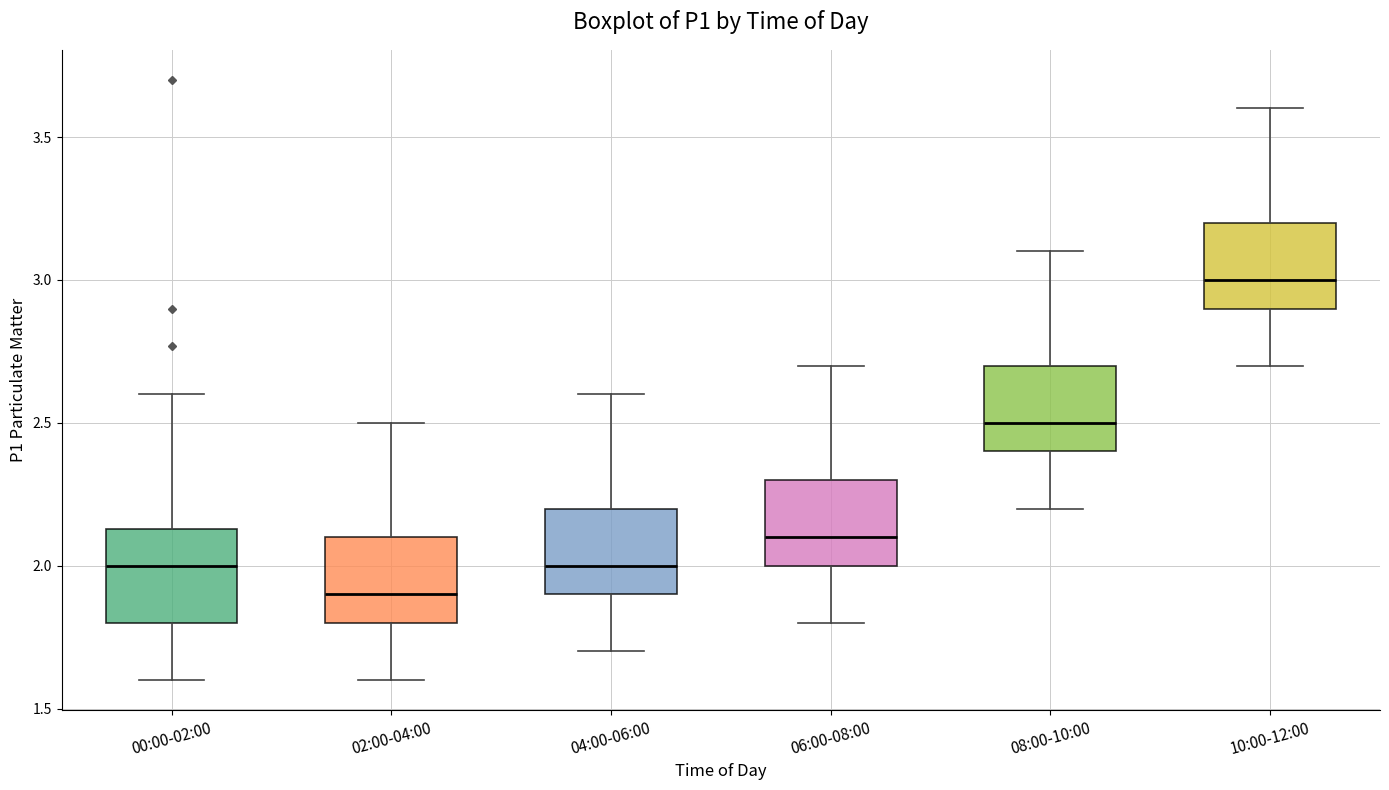

Reading left to right, read every box against the y-axis: the position of its median line, the range the box covers, and the ends of its whiskers. The values are not printed on the chart, so give them approximately, as read against the axis.

00:00-02:00: median 2.00, box 1.80 to 2.15, whiskers 1.60 to 2.60
02:00-04:00: median 1.90, box 1.80 to 2.10, whiskers 1.60 to 2.50
04:00-06:00: median 2.00, box 1.90 to 2.20, whiskers 1.70 to 2.60
06:00-08:00: median 2.10, box 2.00 to 2.30, whiskers 1.80 to 2.70
08:00-10:00: median 2.50, box 2.40 to 2.70, whiskers 2.20 to 3.10
10:00-12:00: median 3.00, box 2.90 to 3.20, whiskers 2.70 to 3.60